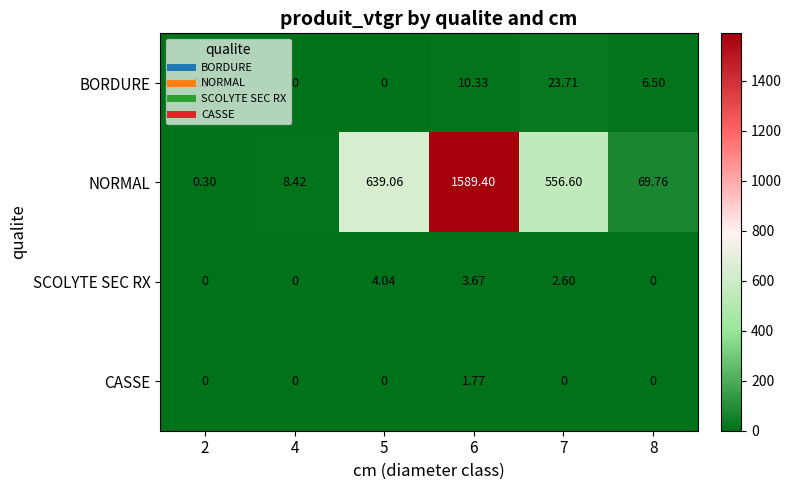

Rank the series by their maximum value, from highest to lowest.

NORMAL, BORDURE, SCOLYTE SEC RX, CASSE